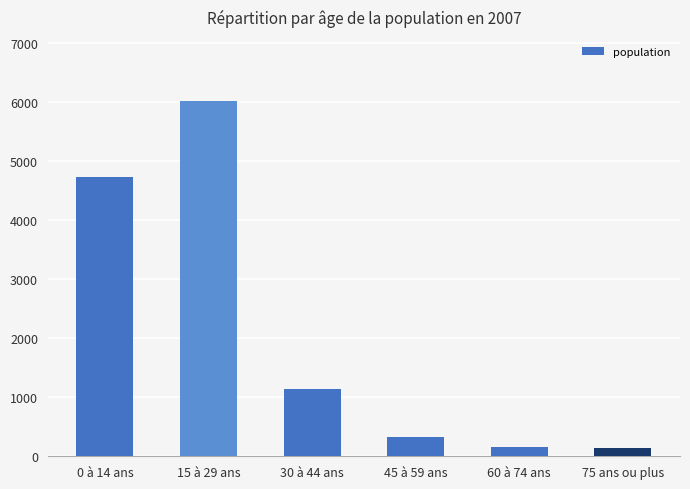

What is the value of the 3rd bar from the left?

1134